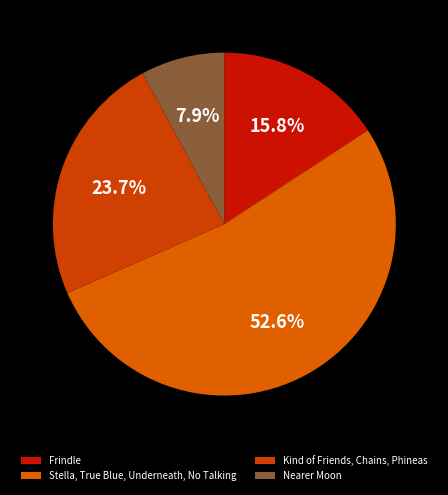

Rank the categories by value from highest to lowest.

Stella, True Blue, Underneath, No Talking, Kind of Friends, Chains, Phineas, Frindle, Nearer Moon